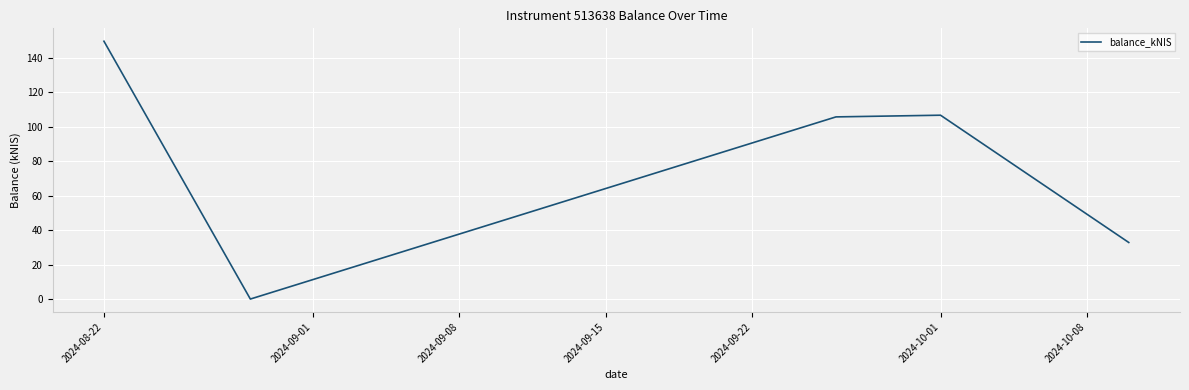

What is the average value?

78.9